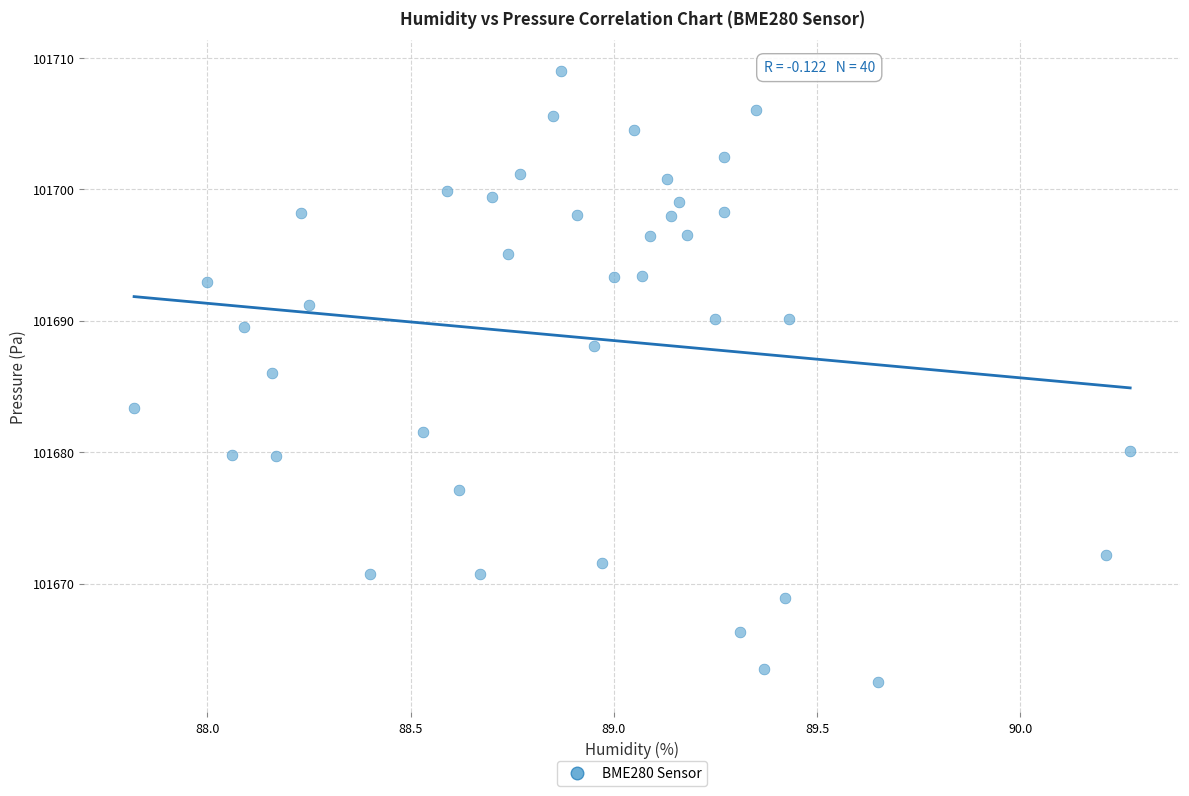

What Y value in the scatter plot is closest to 101685?

101686.0